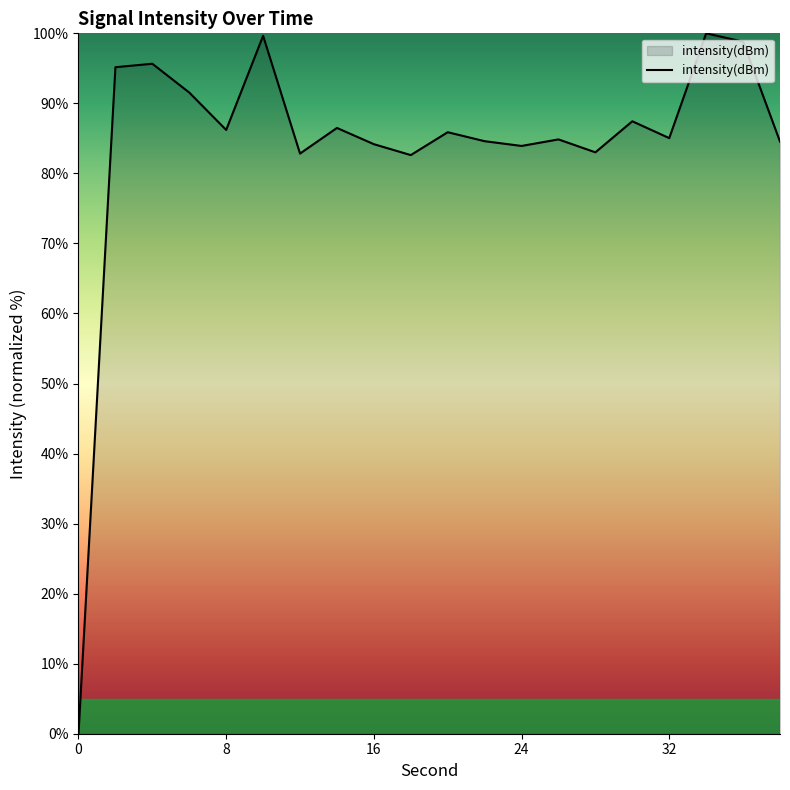

What is the sum of all values?

1682.4